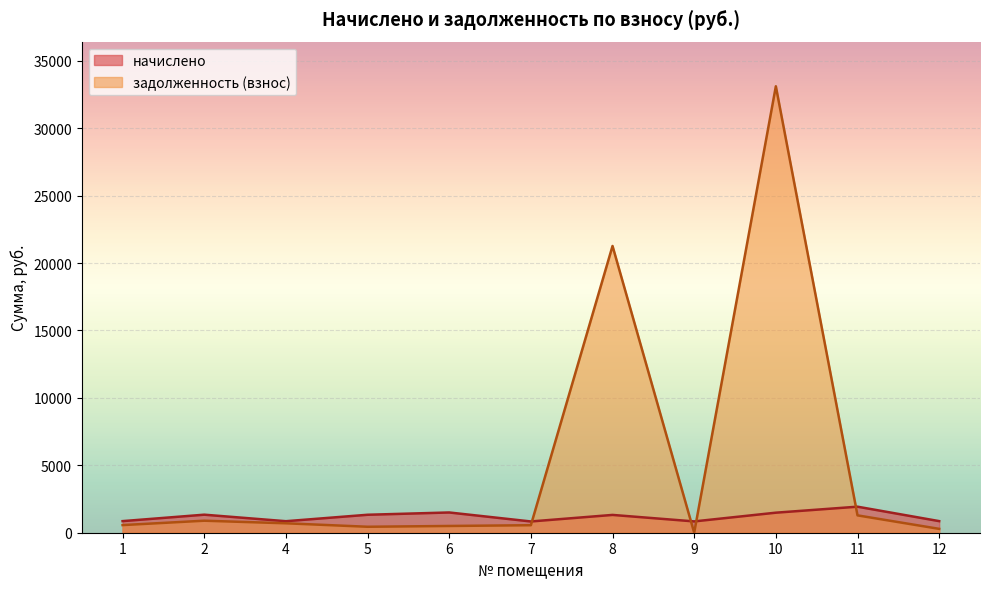

What is the value of the задолженность (взнос) point at the 3rd from the left?

699.4